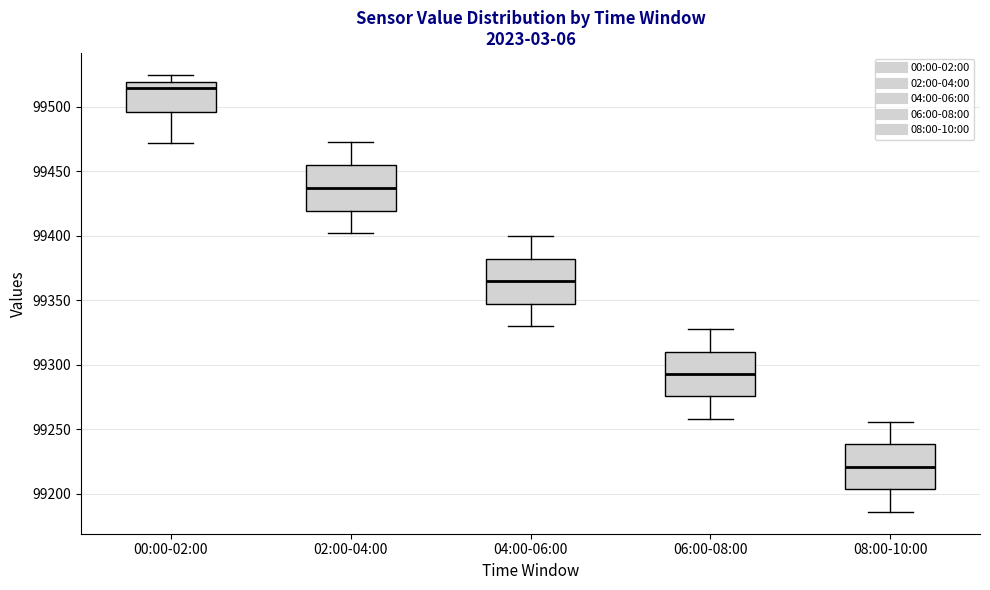

Where does the lower whisker of the box for 02:00-04:00 end on the y-axis? The values are not printed on the chart, so give them approximately, as read against the axis.

99400